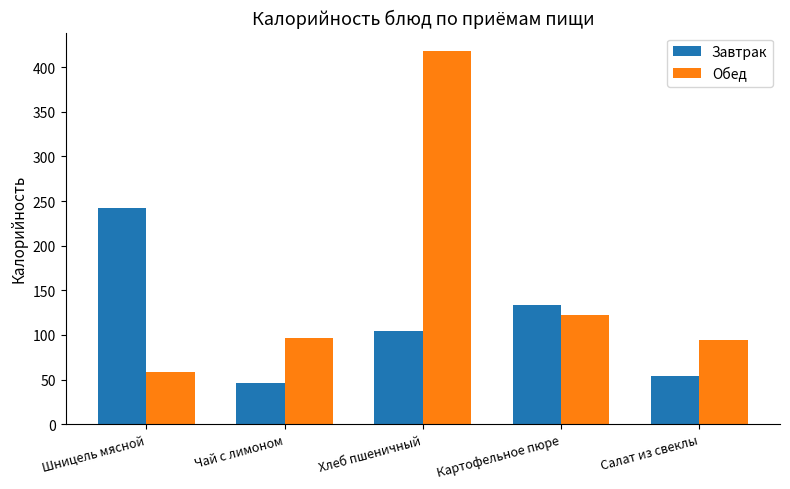

Reading left to right, transcribe all the data shown in this chart.

Завтрак: Шницель мясной=242	Чай с лимоном=46	Хлеб пшеничный=104	Картофельное пюре=134	Салат из свеклы=54
Обед: Шницель мясной=58	Чай с лимоном=96	Хлеб пшеничный=418	Картофельное пюре=122	Салат из свеклы=94